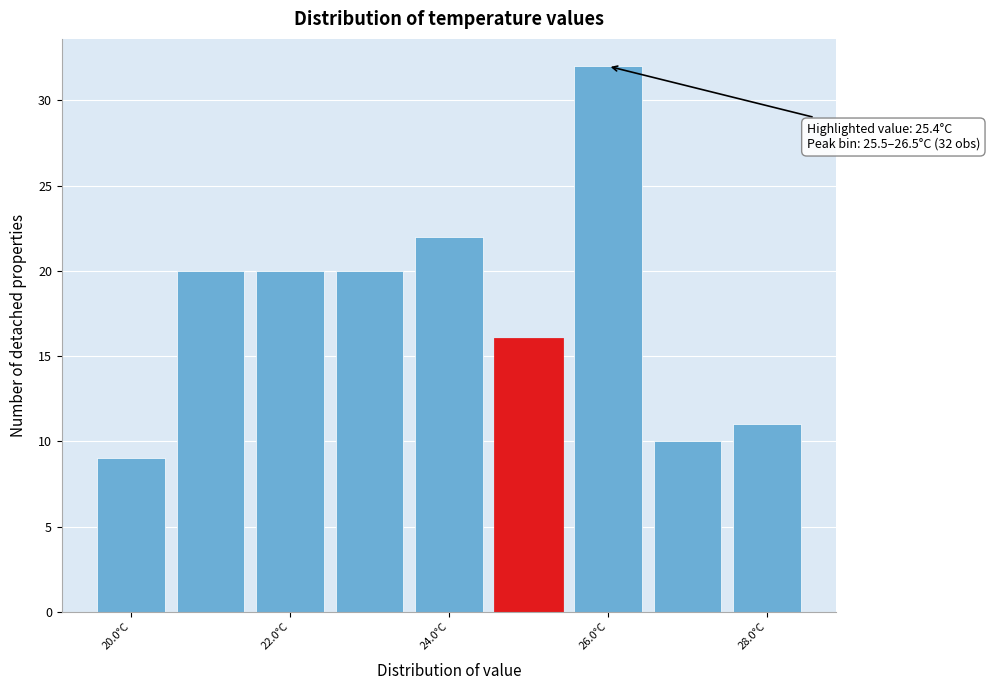

Which range on the x-axis has the tallest bar?

25.5 to 26.5